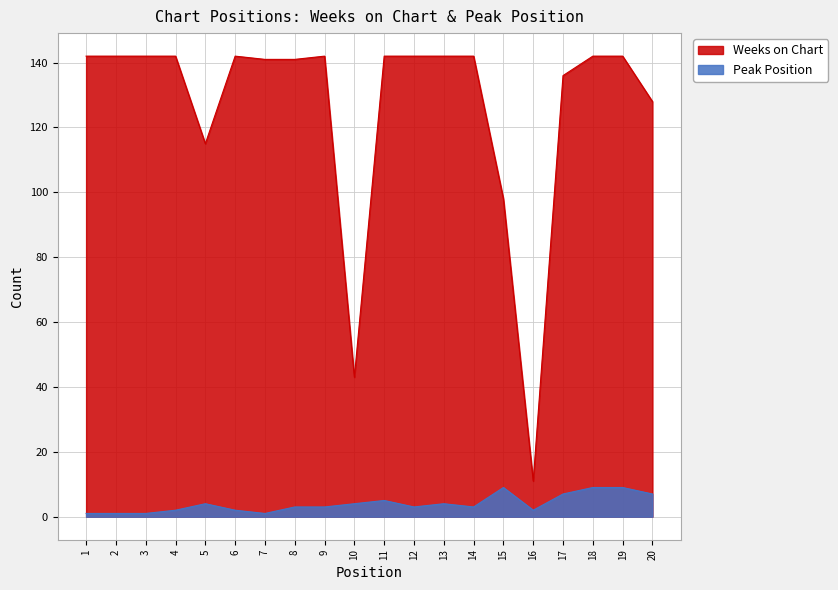

What is the maximum value for Peak Position?

9